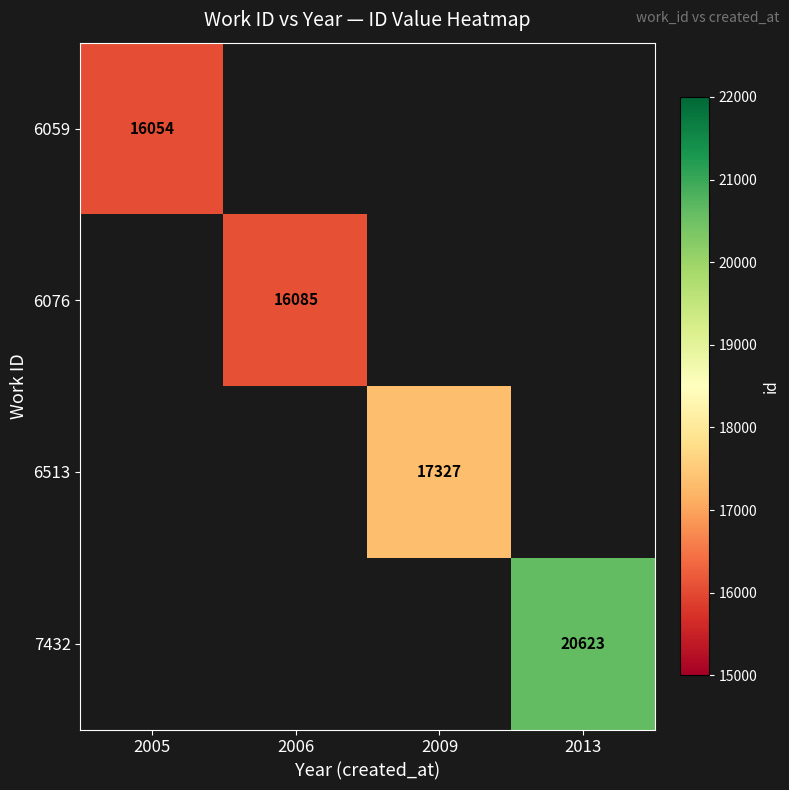

Which category has the highest value across all series?

2013